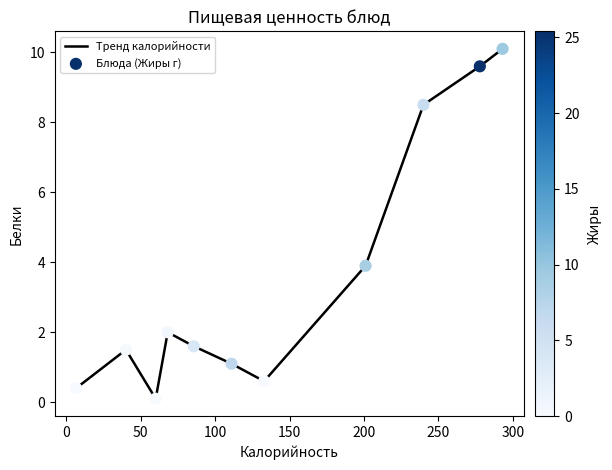

What is the greatest value displayed?

10.1